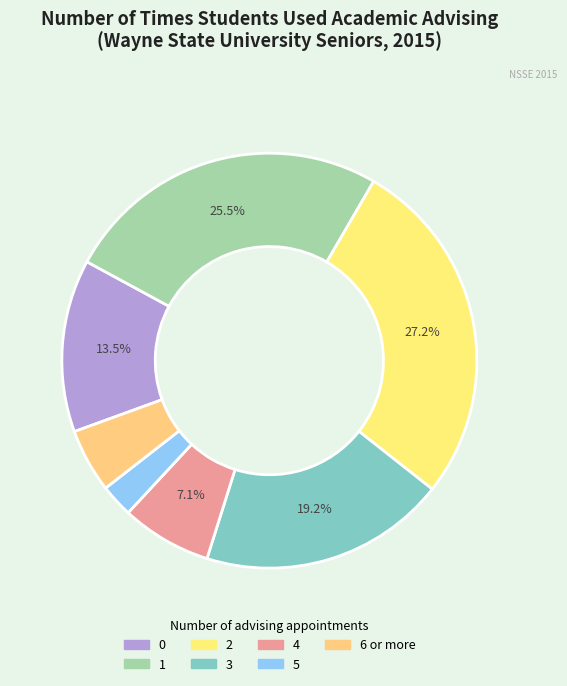

How many segments does this pie chart have?

7